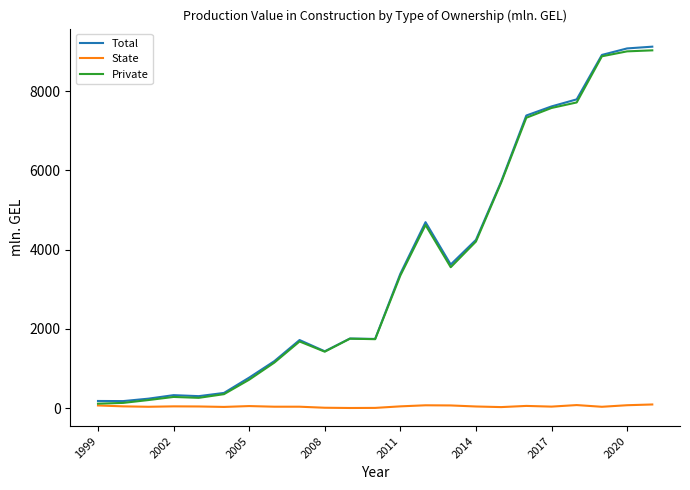

Is this an area chart (filled region under the line)?

No